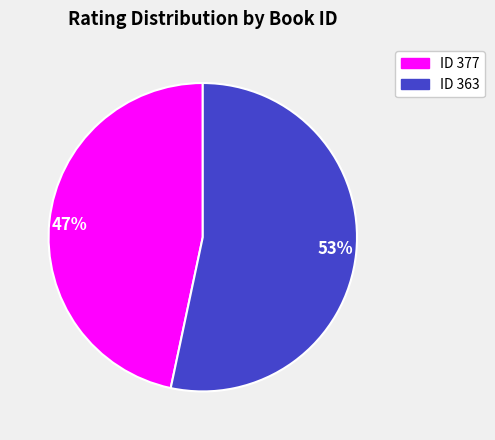

Rank the categories by value from highest to lowest.

53%, 47%